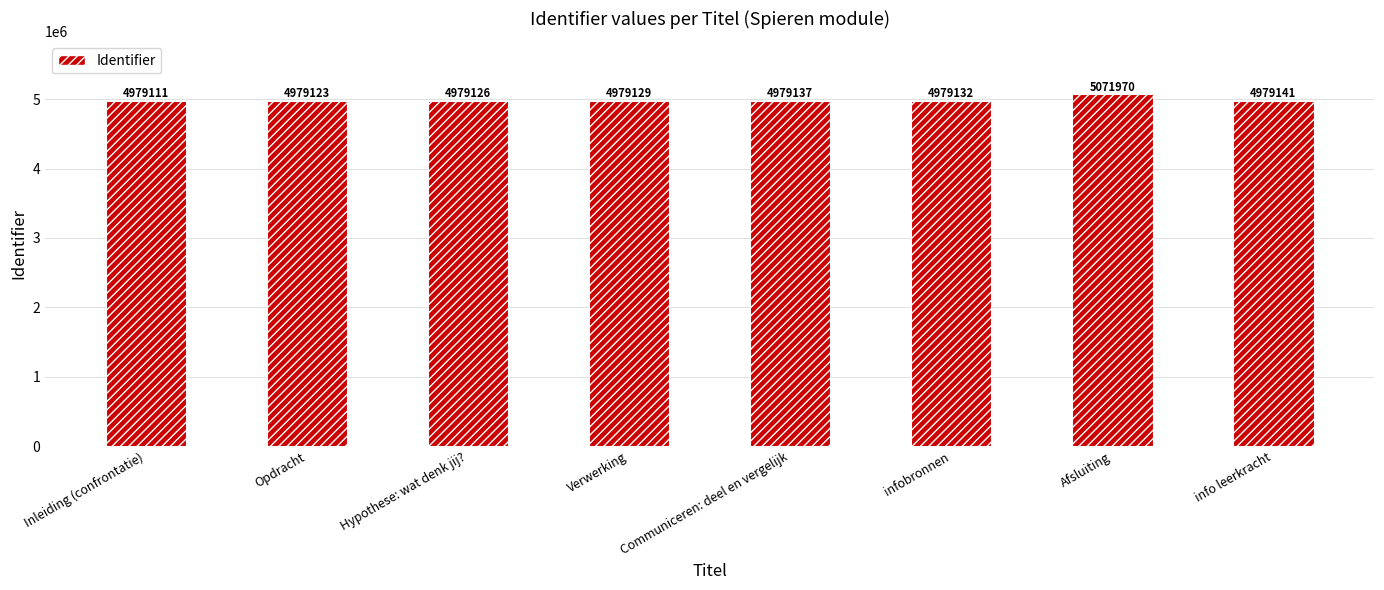

What is the smallest value displayed?

4979111